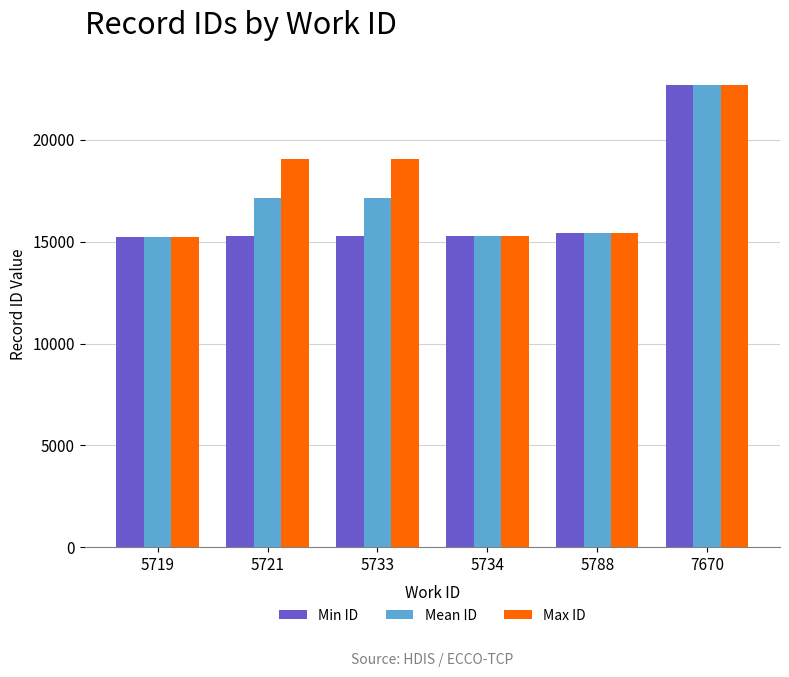

Rank the series at 5721 from lowest to highest value.

Min ID, Mean ID, Max ID